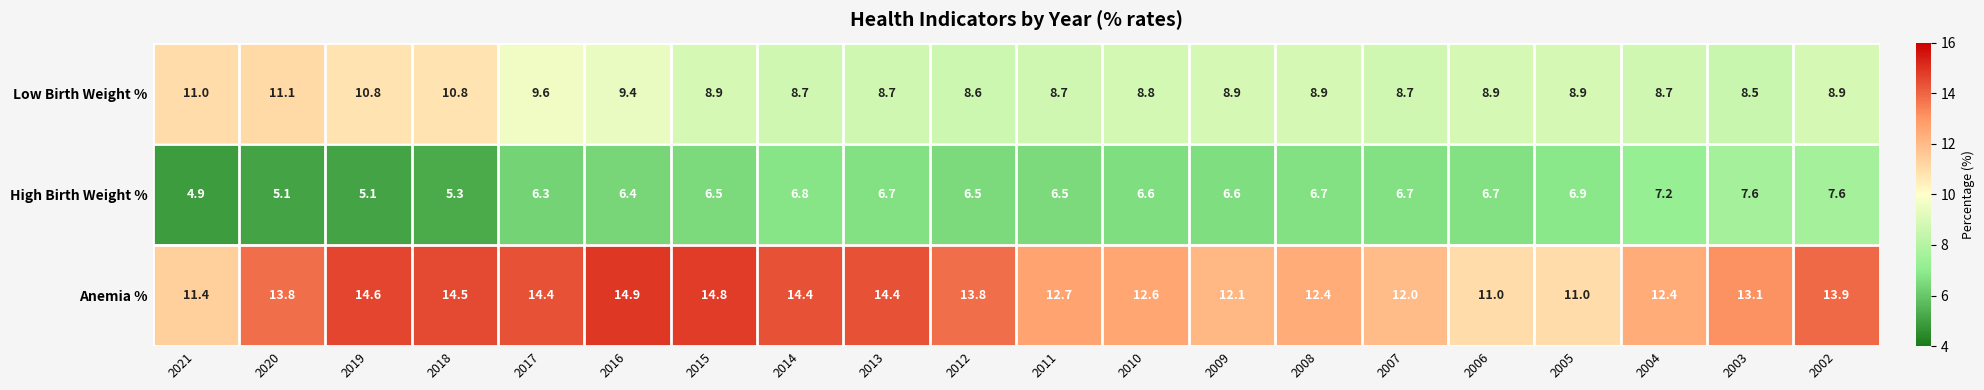

What is the total value across all series at 2010?

28.0